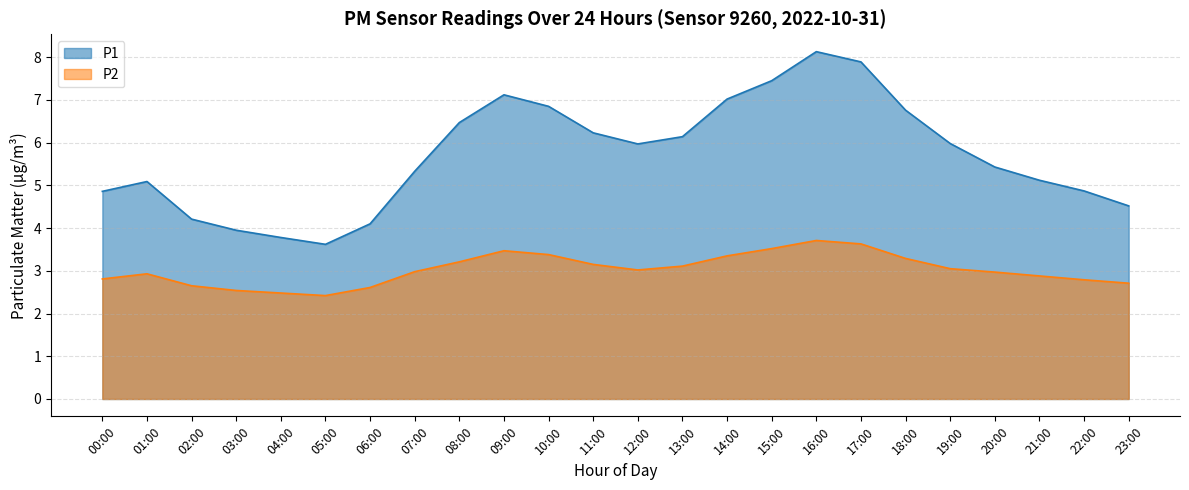

In P2, how many points are lower than both neighbors (excluding endpoints)?

2